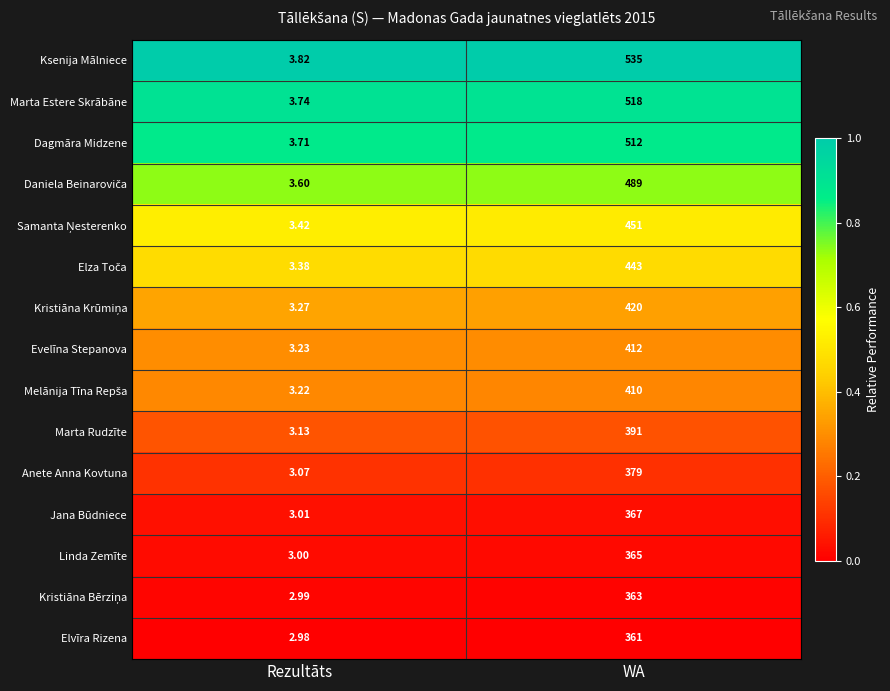

Which series has the largest total across all categories?

Ksenija Mālniece